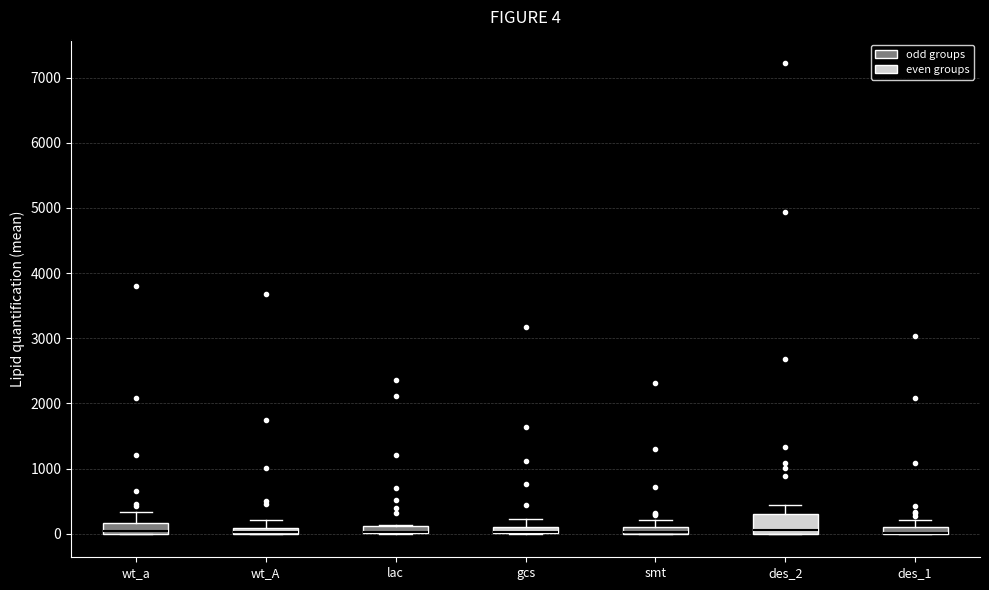

Which box is the tallest, from its lower edge to its upper edge?

des_2